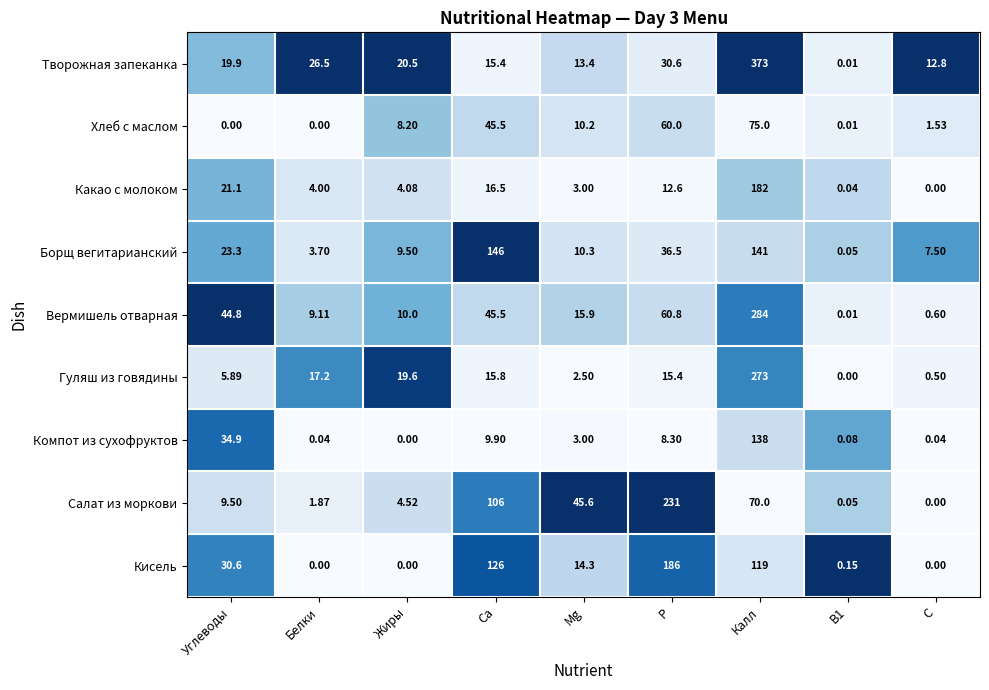

What is the spread (max minus min) of values at Белки?

26.5